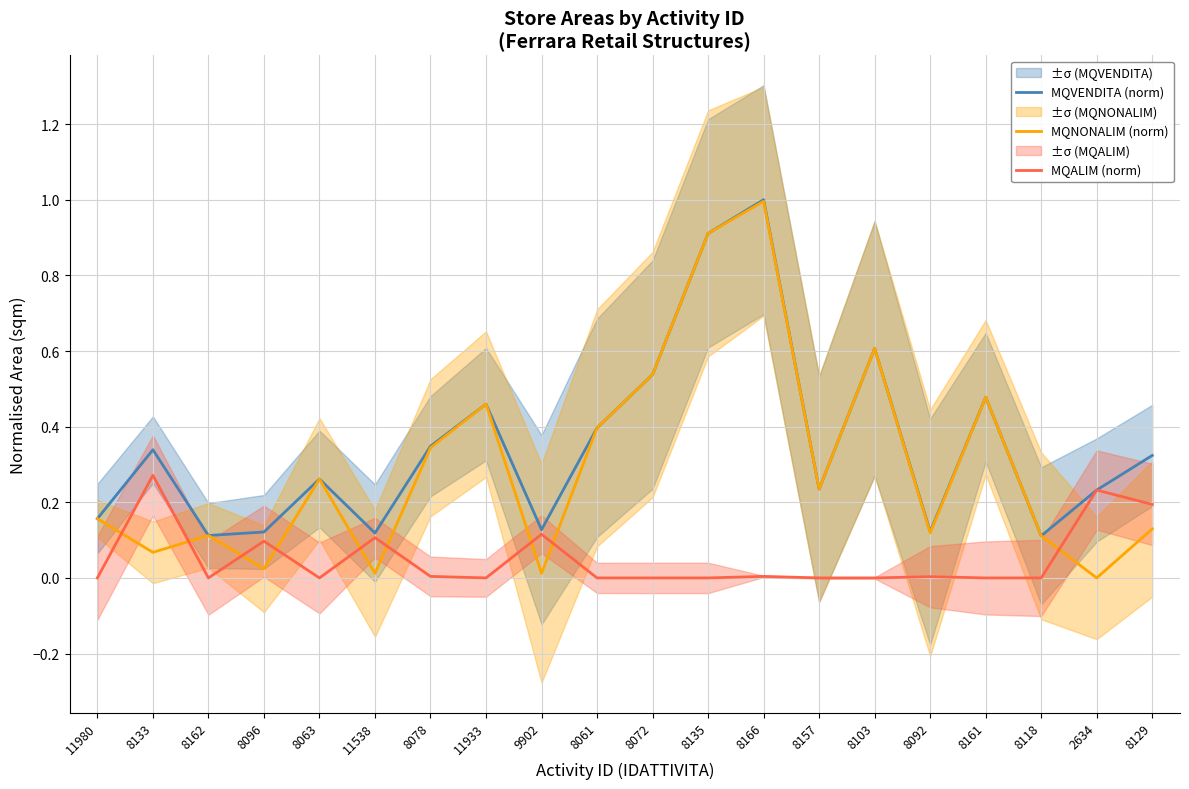

The value of MQVENDITA (norm) at 2634 is 0.2. True or false?

True